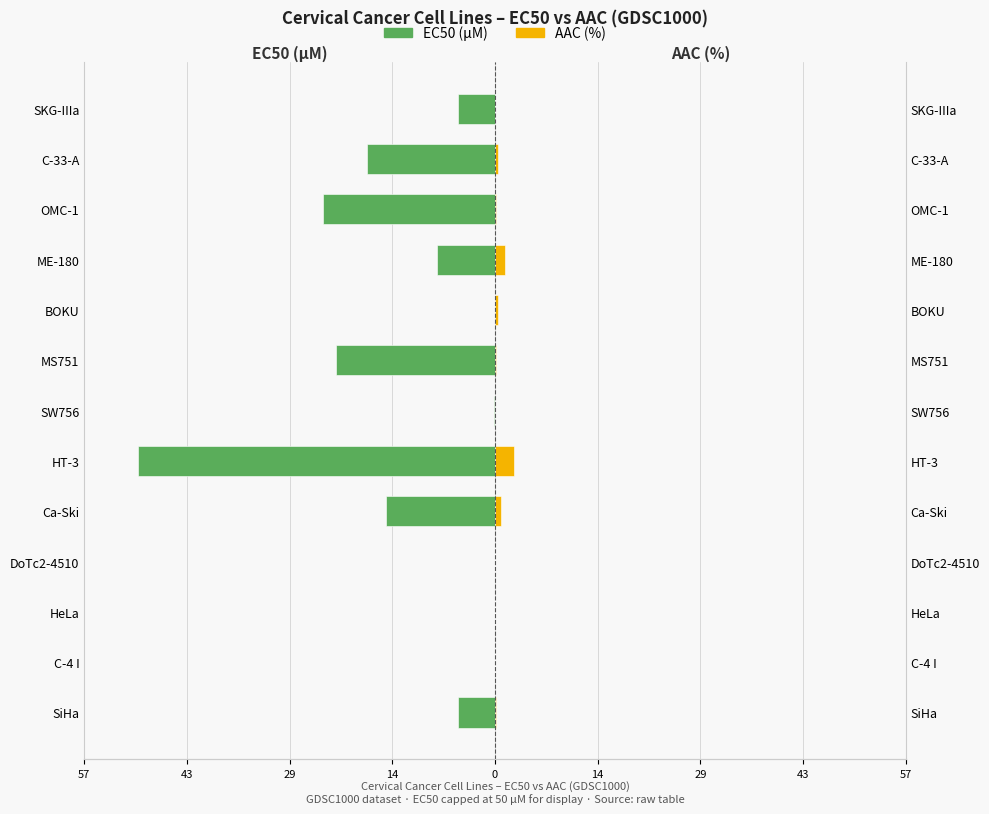

What are all the series names shown in the legend?

EC50 (µM), AAC (%)